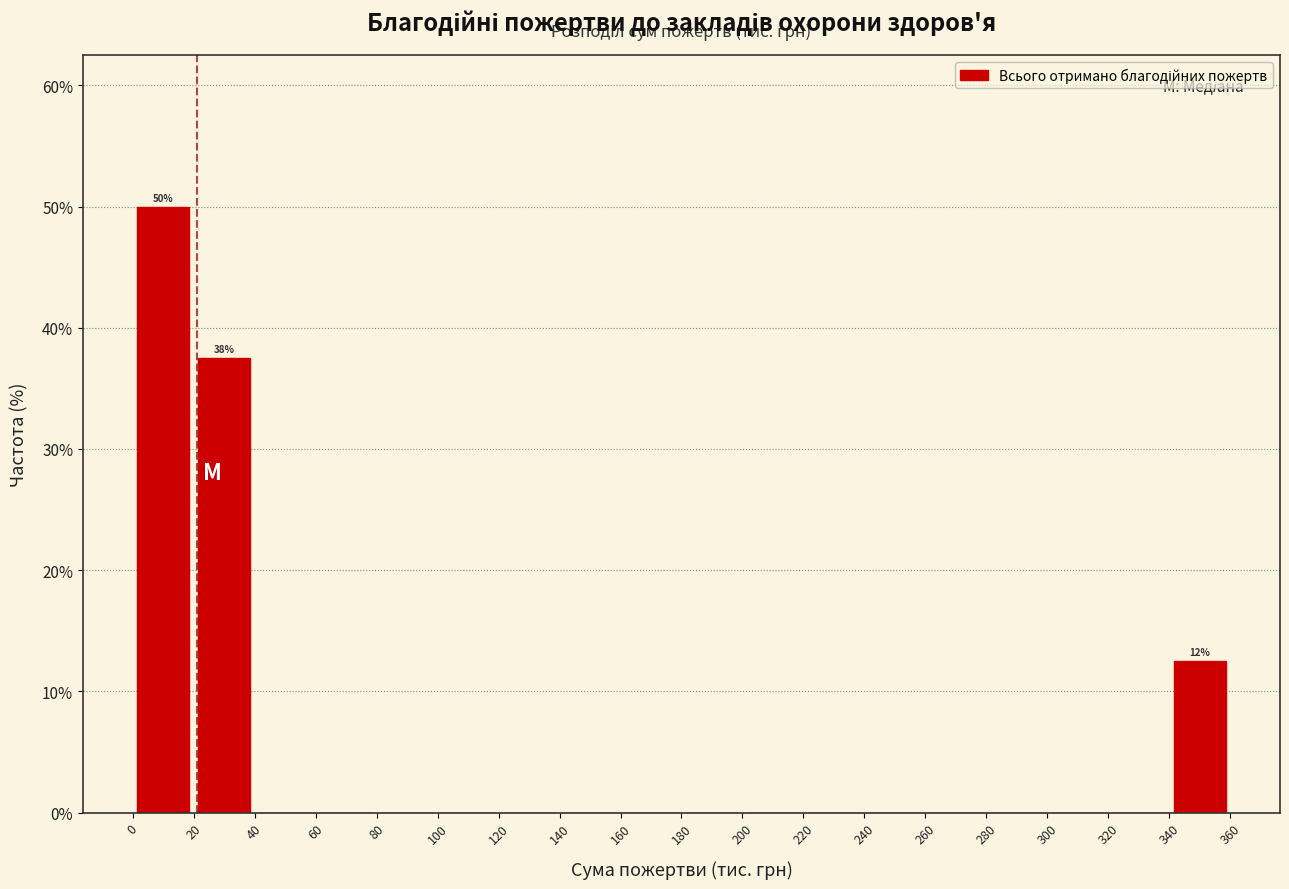

Which range on the x-axis has the tallest bar?

0 to 20